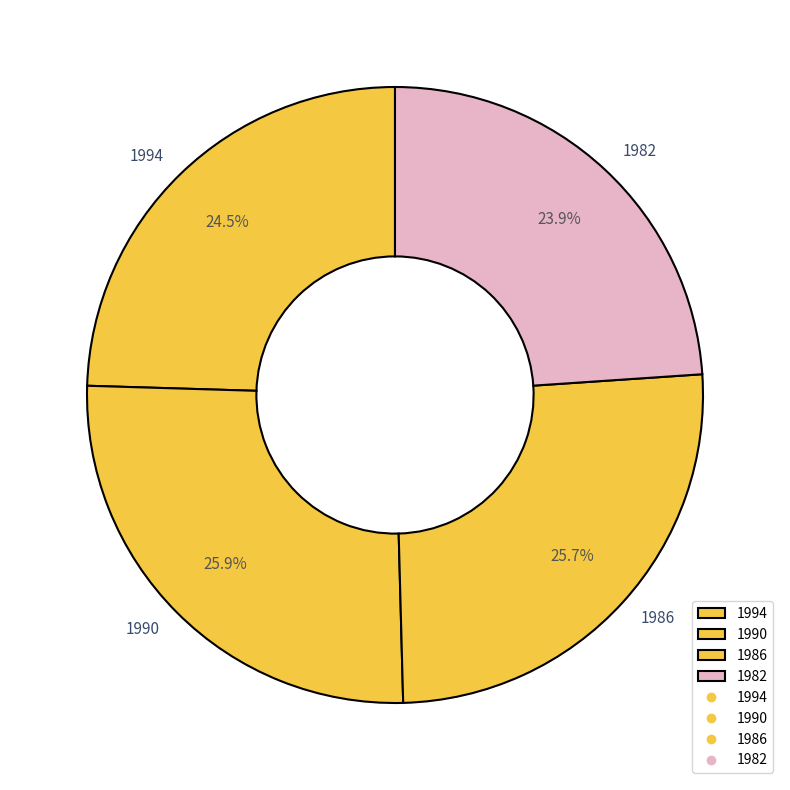

Does 1982 account for over 50% of the chart?

No